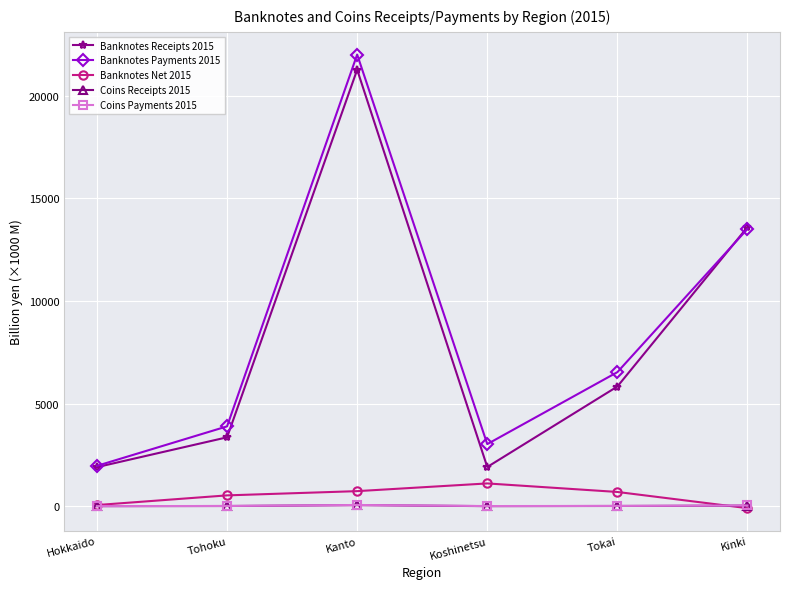

Is this an area chart (filled region under the line)?

No